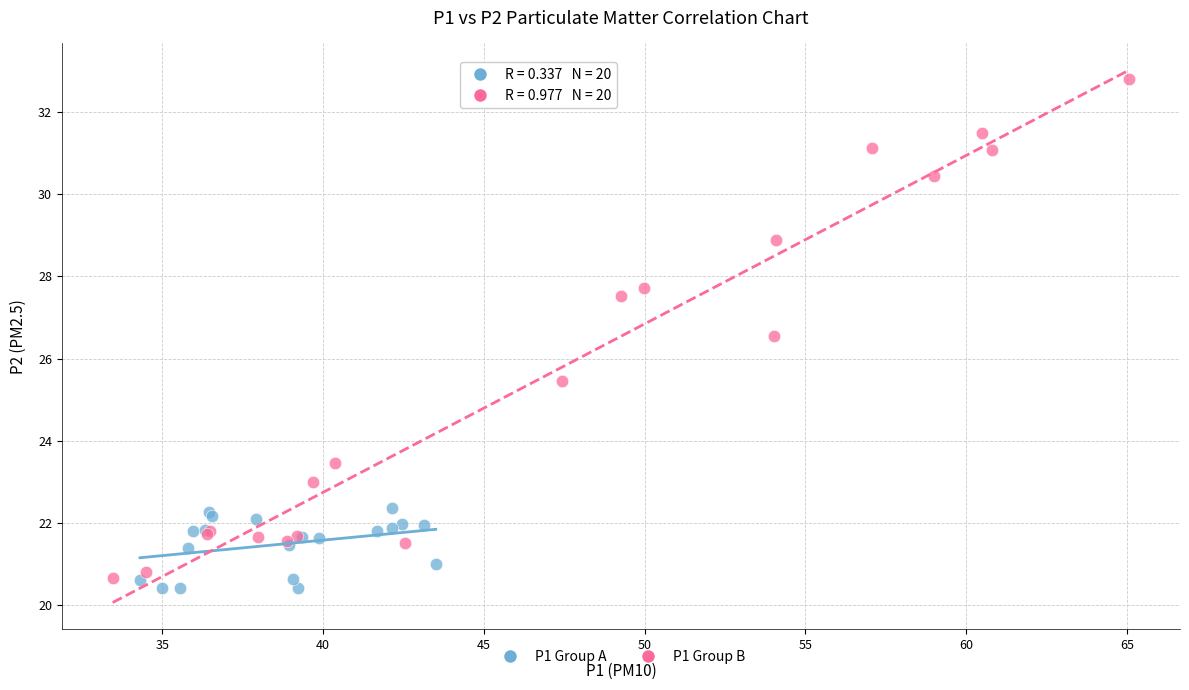

Which series has the largest Y range (max minus min)?

P1 Group B